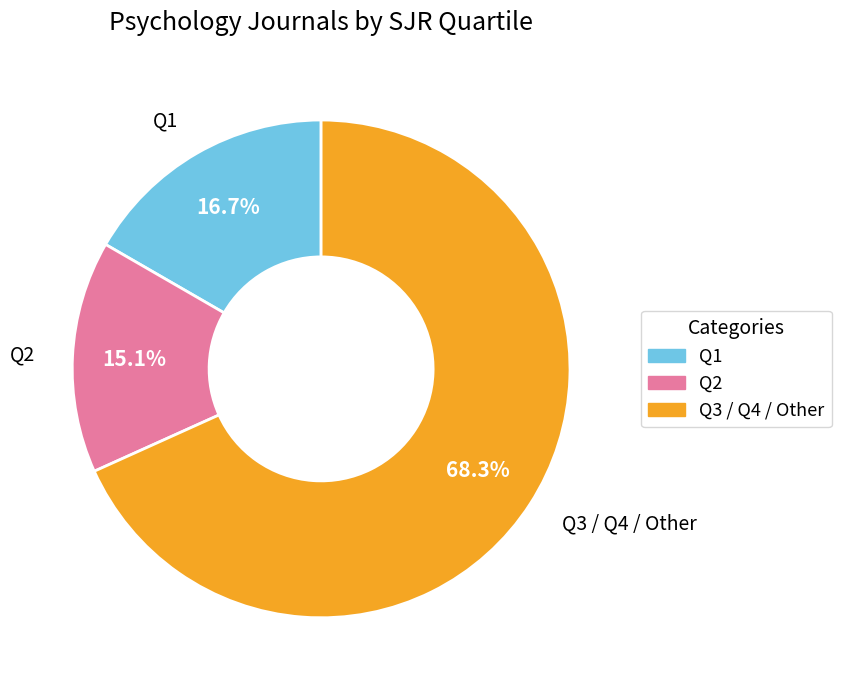

Which category has the biggest portion of the pie?

Q3 / Q4 / Other